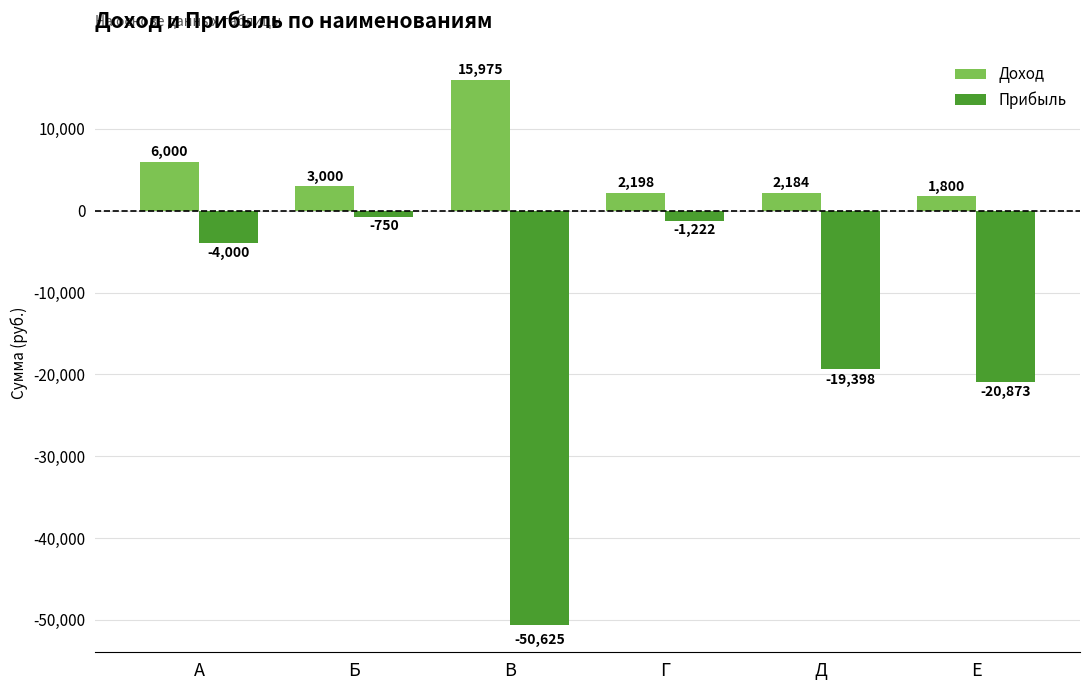

Which label corresponds to the smallest value in the chart?

В